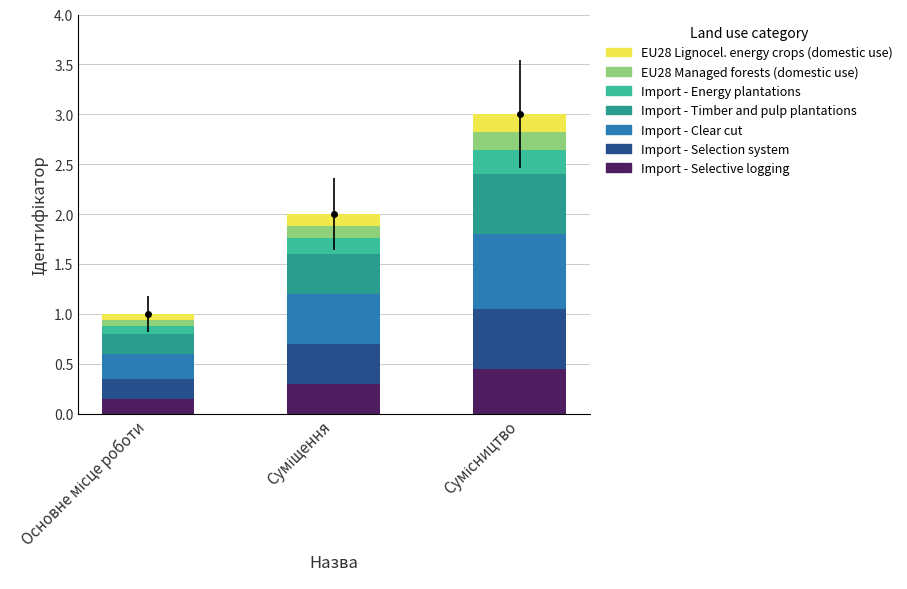

Does the chart contain stacked bars?

Yes